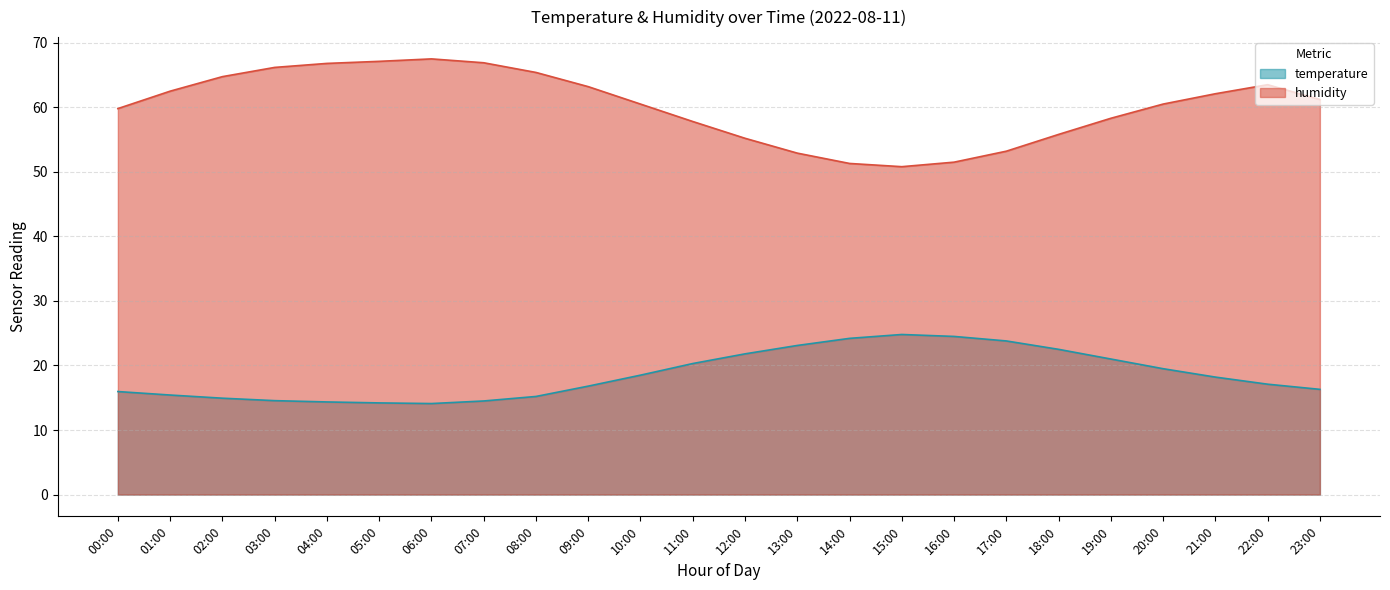

What is the difference between the maximum and minimum values in the humidity series?

16.7